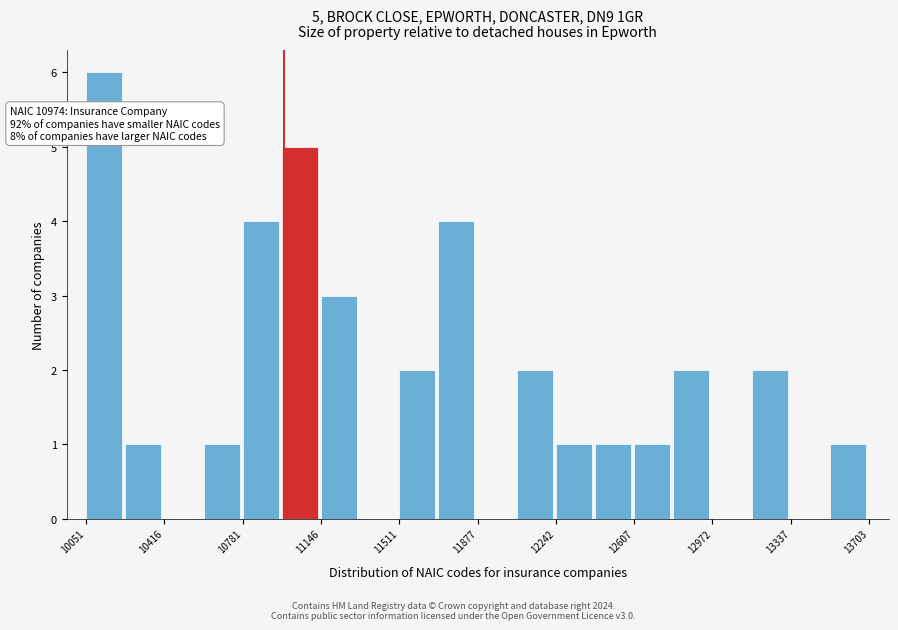

Read against the x-axis, roughly where is the centre of the tallest bar?

10150